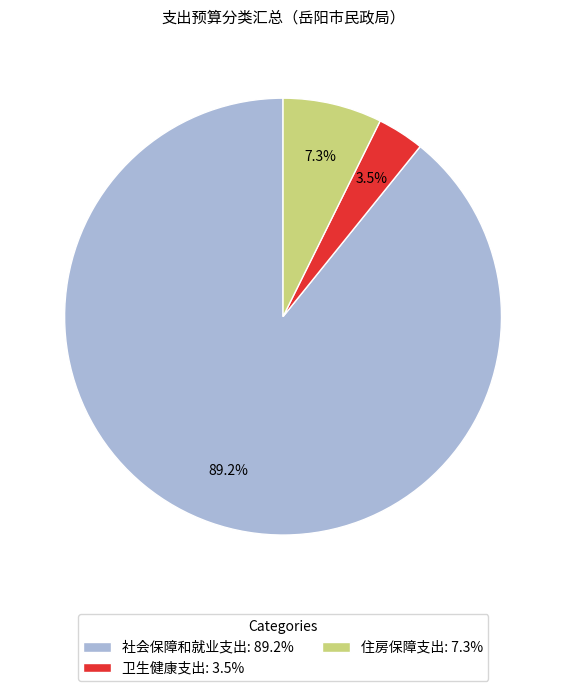

Rank the categories by value from highest to lowest.

社会保障和就业支出, 住房保障支出, 卫生健康支出